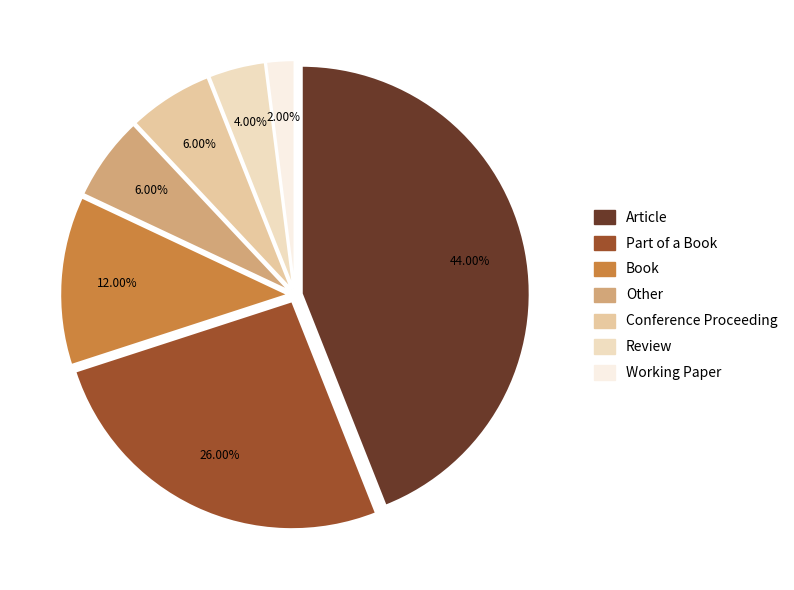

Is it true that Conference Proceeding is 6% of the pie?

True